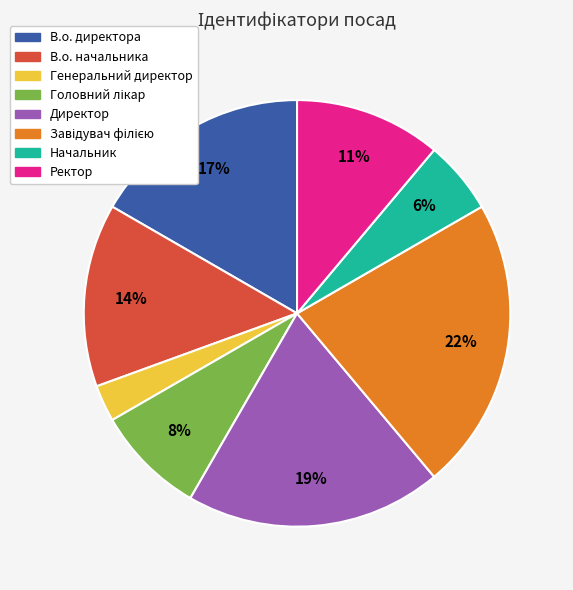

To the nearest percent, what is the difference between the largest and smallest slice percentages?

19%